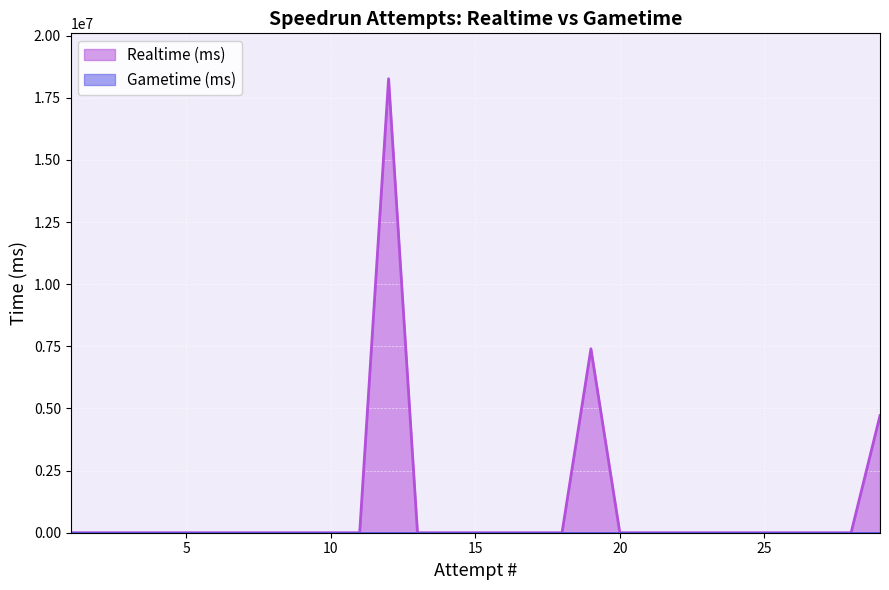

Which series has the widest spread of values?

Realtime (ms)